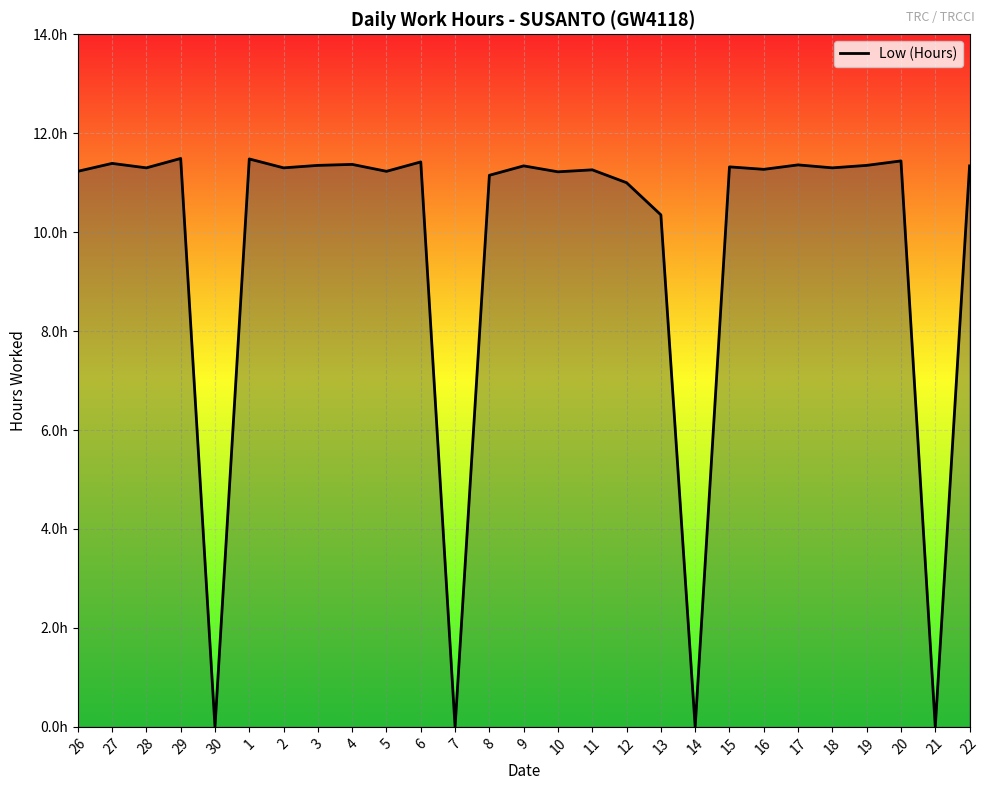

Between 22 and 5, which is larger?

22